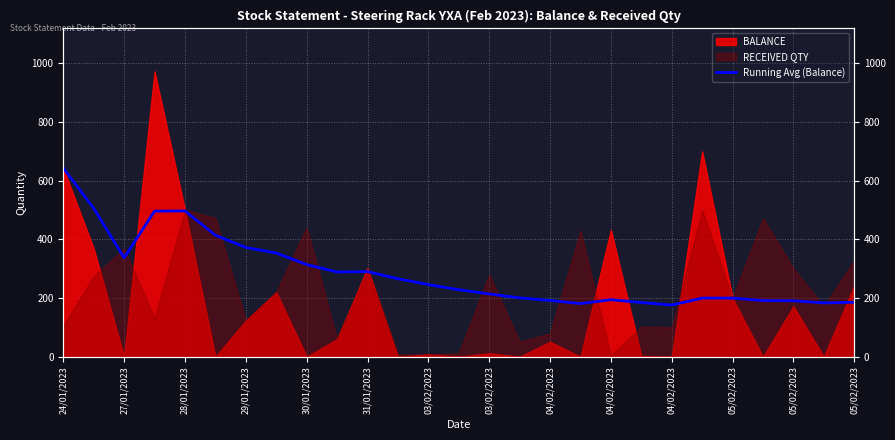

The value at 05/02/2023 is 265.8. True or false?

True